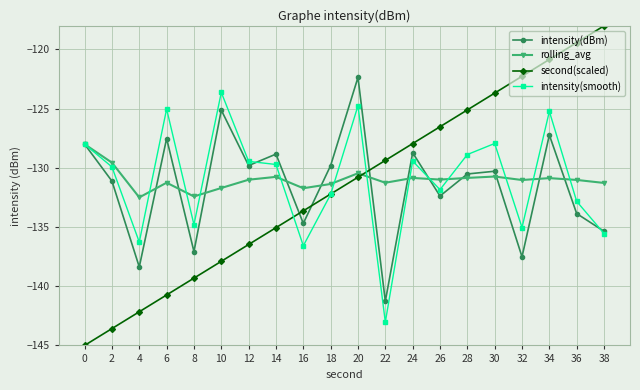

What is the average value of the intensity(smooth) series?

-131.0